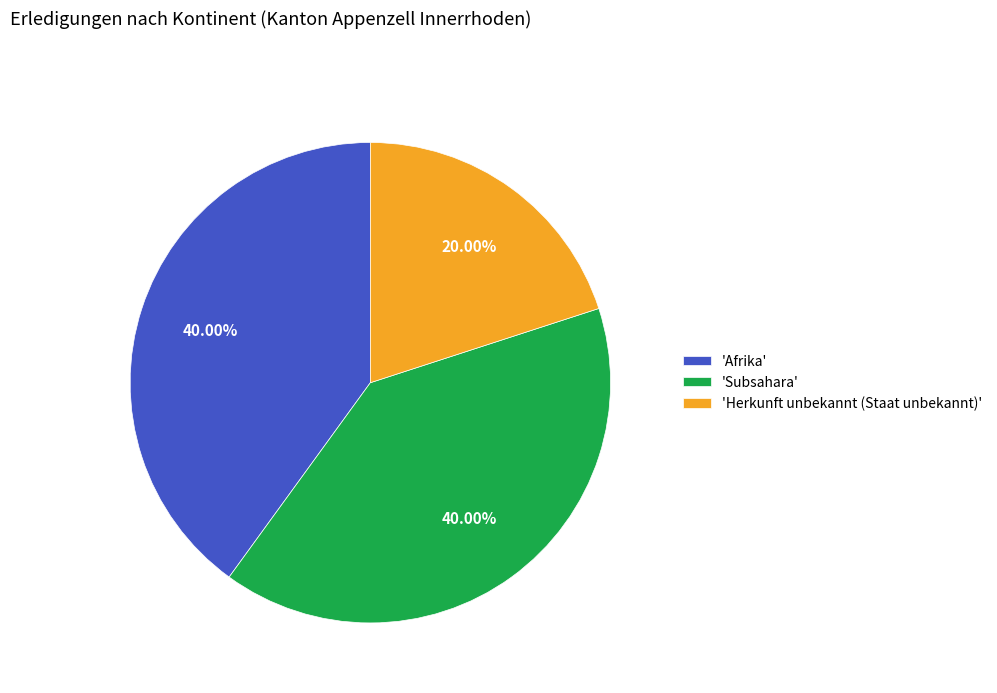

Which category has the smallest portion of the pie?

'Herkunft unbekannt (Staat unbekannt)'